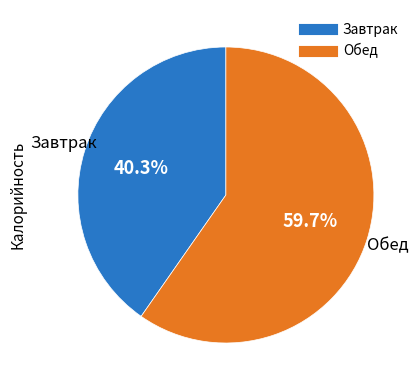

Is there any slice that represents more than half of the pie?

Yes